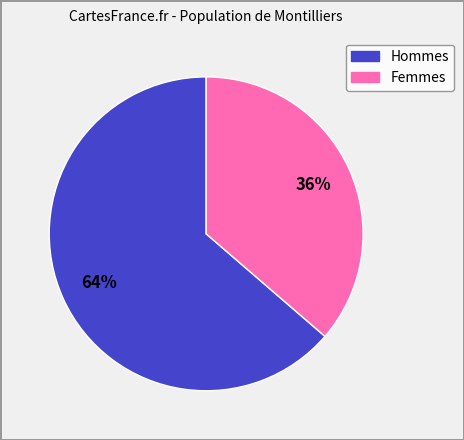

Is there a majority slice in this chart?

Yes